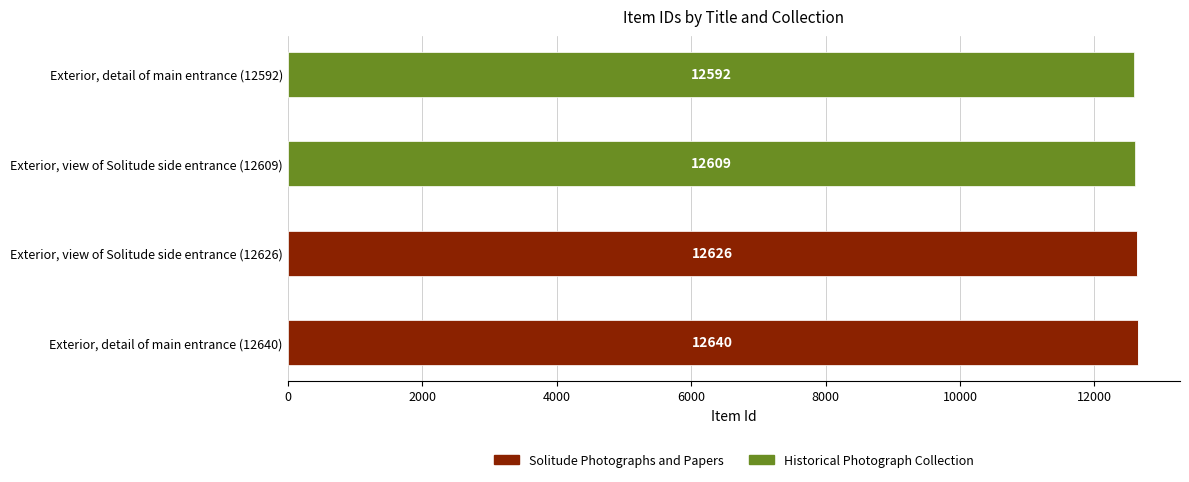

What is the sum of all Solitude Photographs and Papers values?

25266